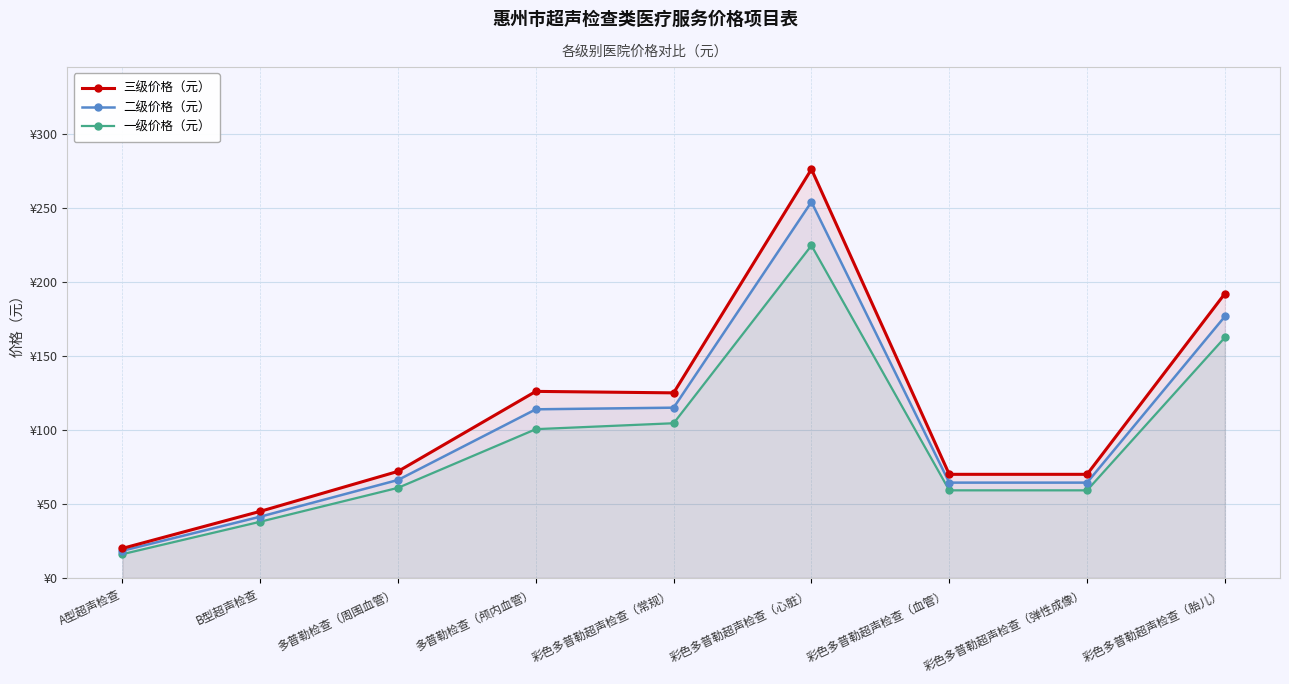

True or false: 一级价格（元） and 二级价格（元） cross at least once.

False